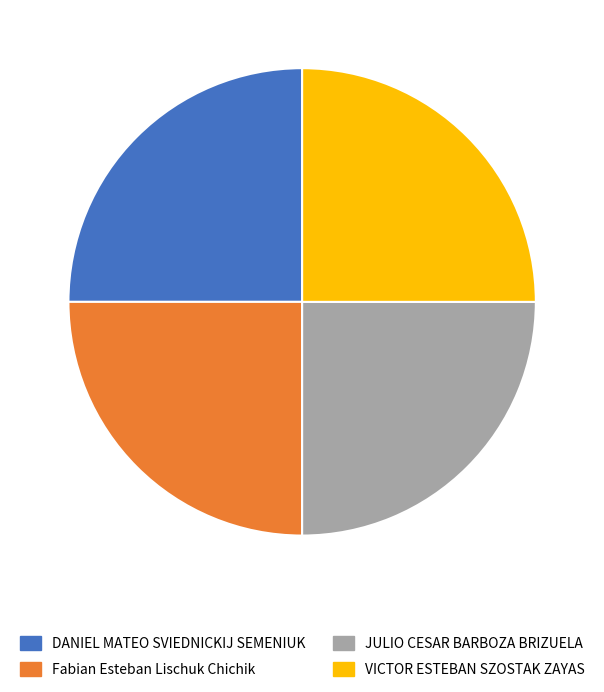

Does DANIEL MATEO SVIEDNICKIJ SEMENIUK account for over 50% of the chart?

No